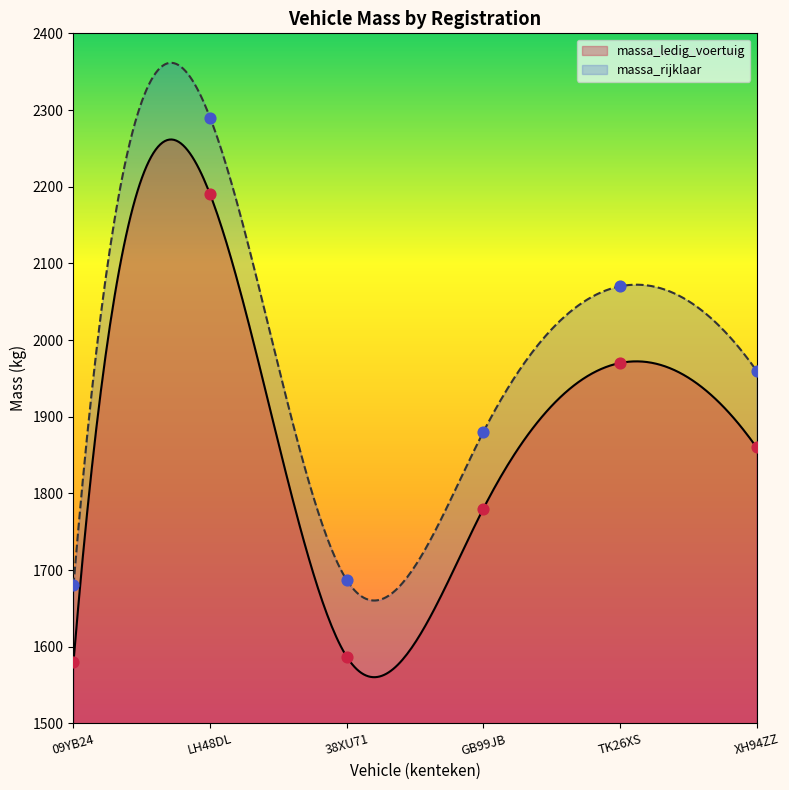

At which category is the sum across all series the highest?

LH48DL